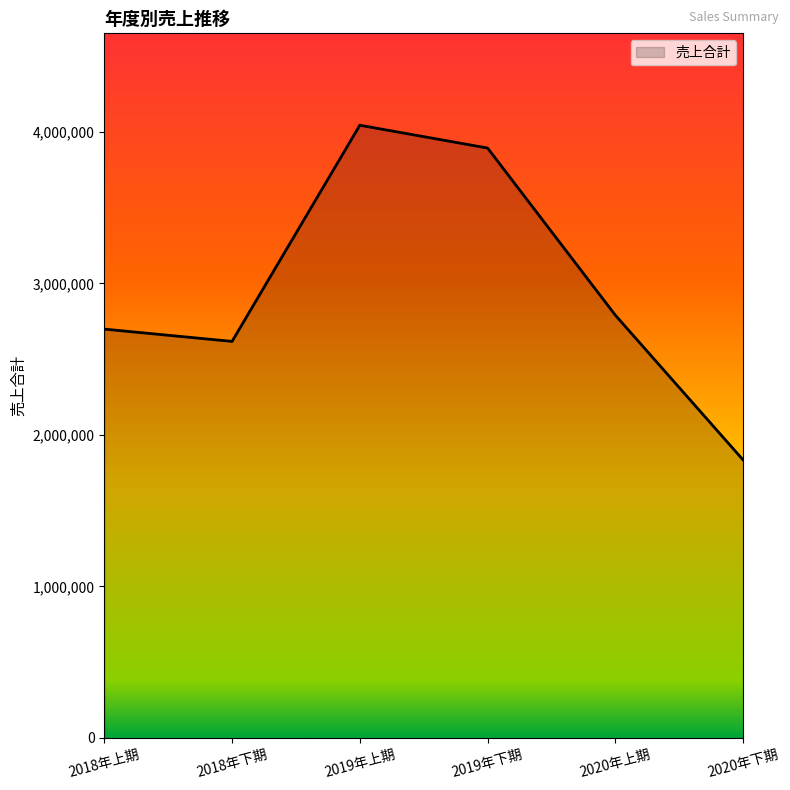

What is the difference between the values at 2019年下期 and 2020年上期?

1103520